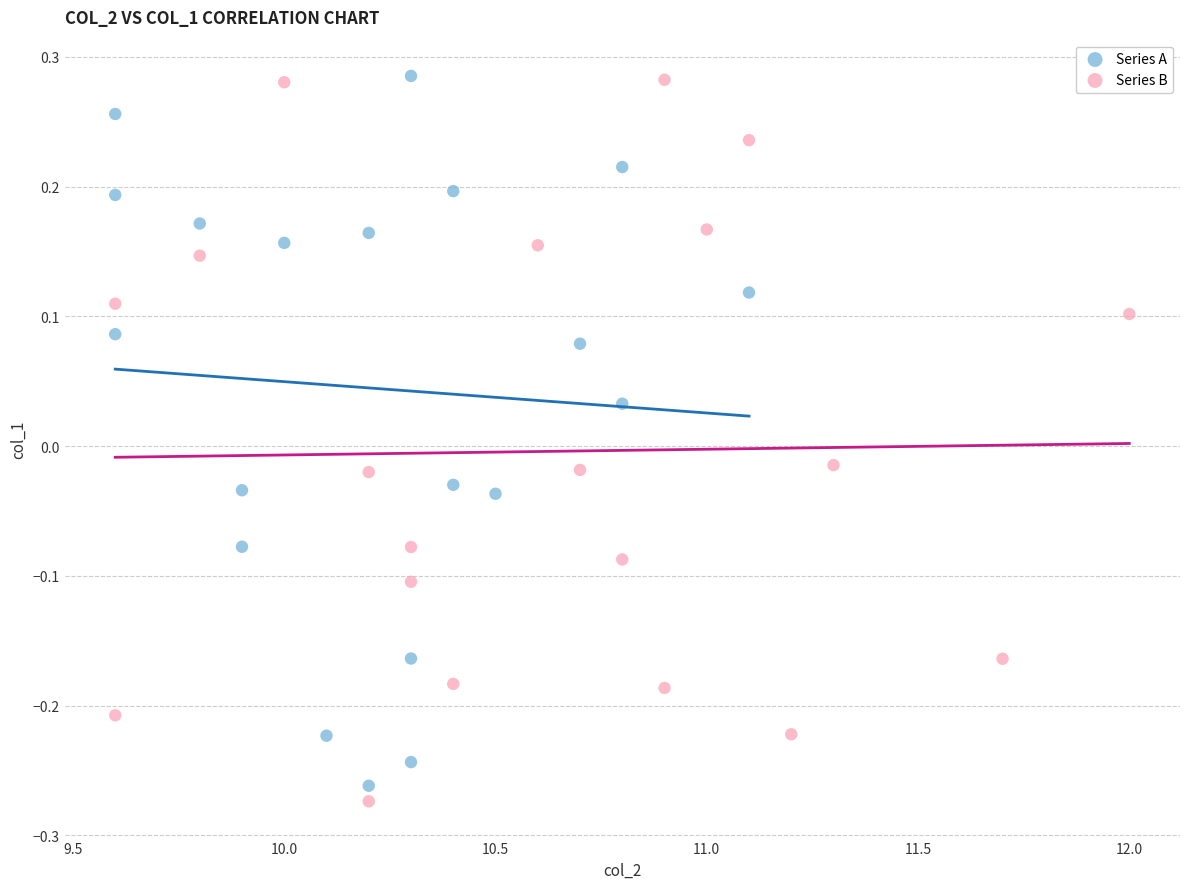

What are all the series names shown in the legend?

Series A, Series B